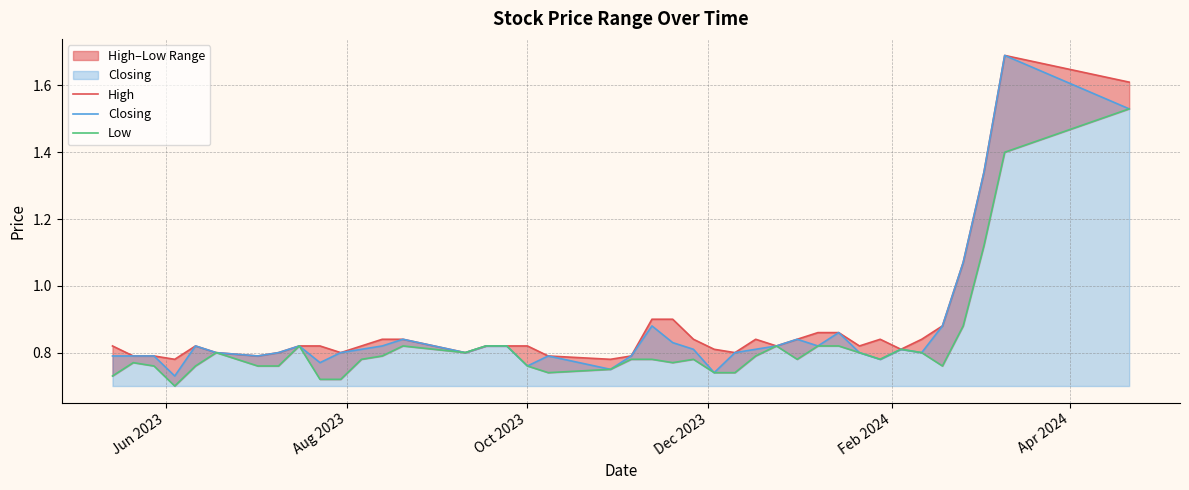

What is the highest value of the Closing series?

1.7